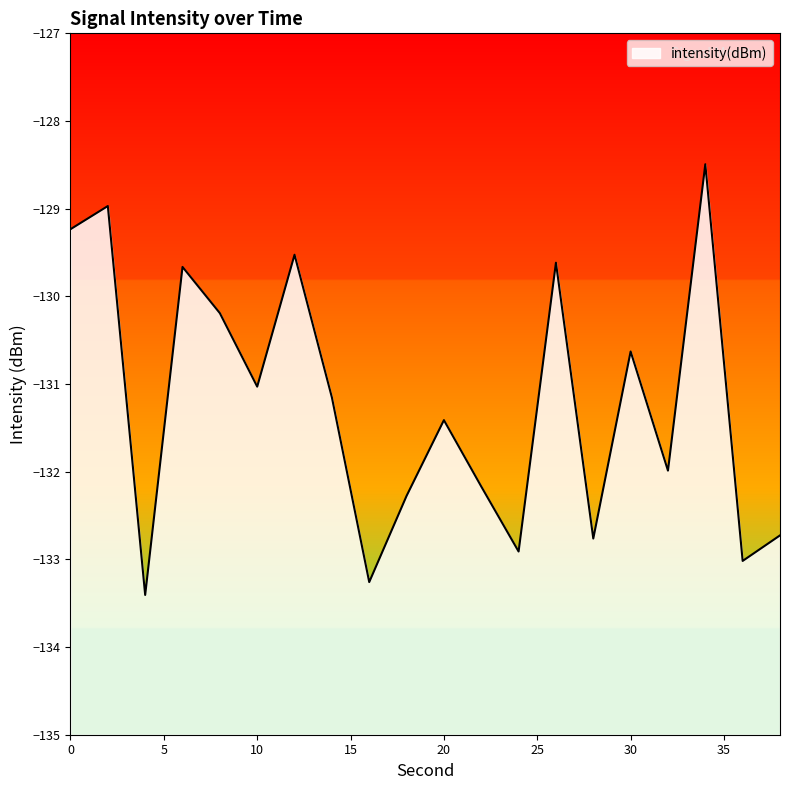

True or false: there are more than 1 points higher than both neighbors.

True